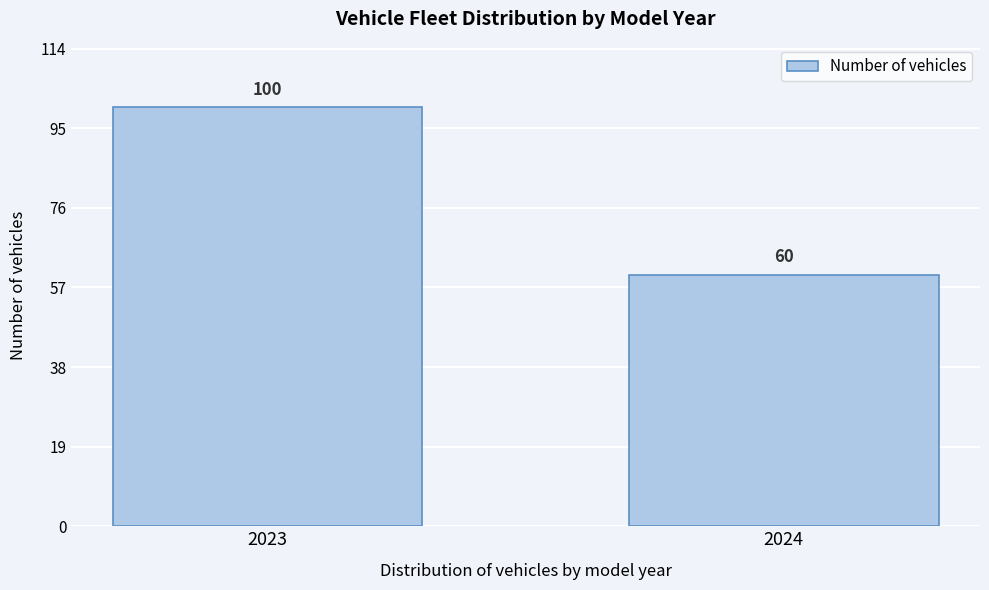

Reading right to left, transcribe all the data shown in this chart.

2024=60	2023=100